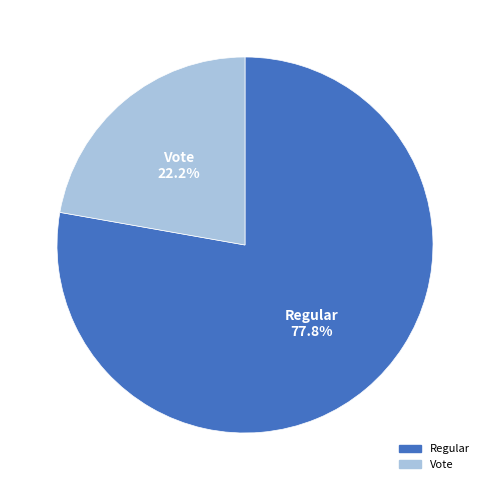

Which category has the smallest portion of the pie?

Vote